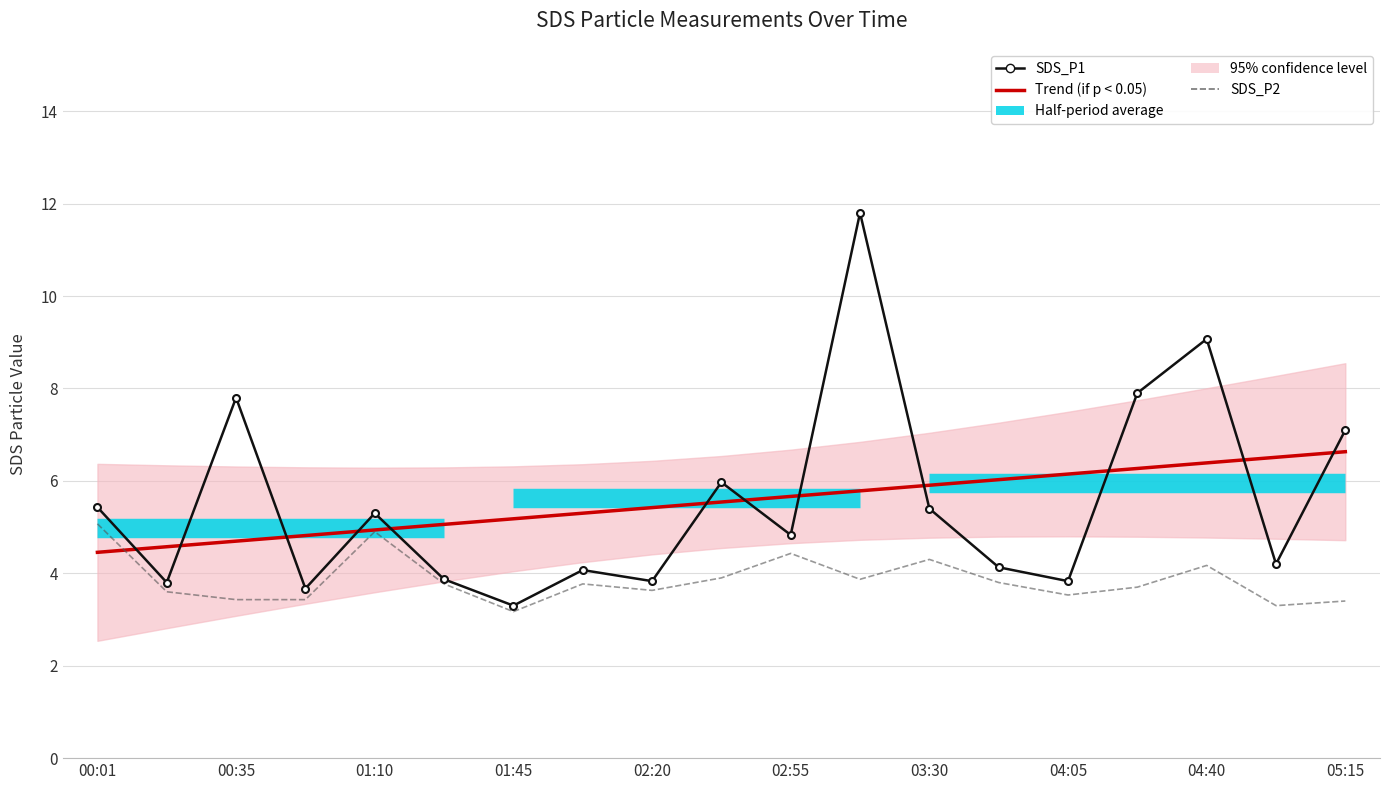

How many data points in Trend (if p < 0.05) are less than 5?

5